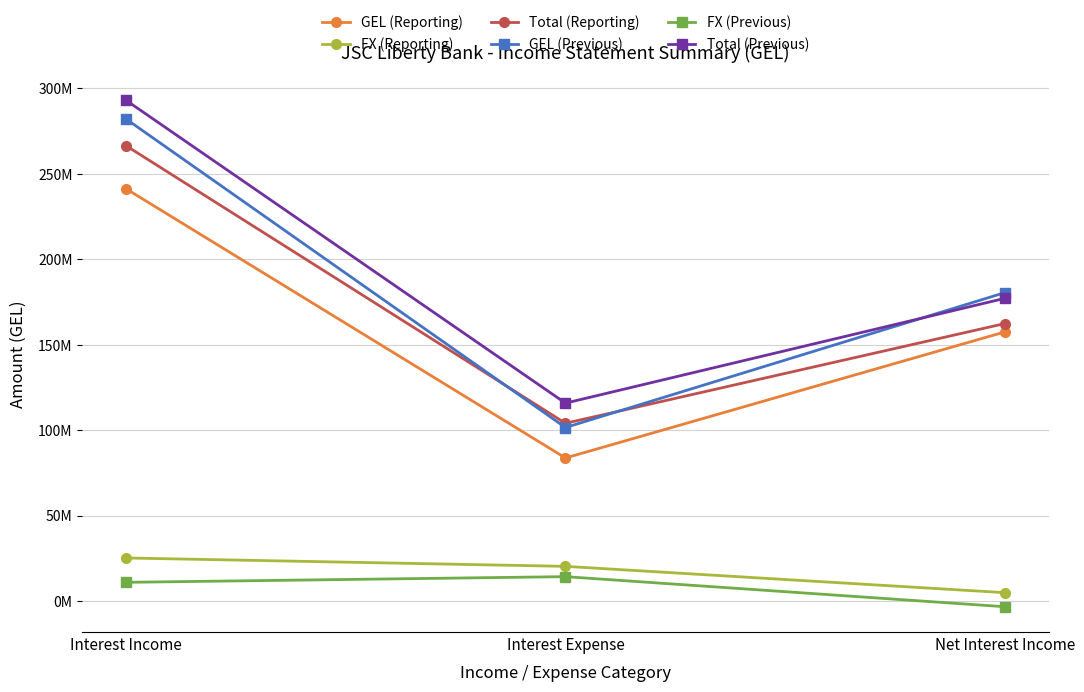

Does the chart have visible grid lines?

Yes